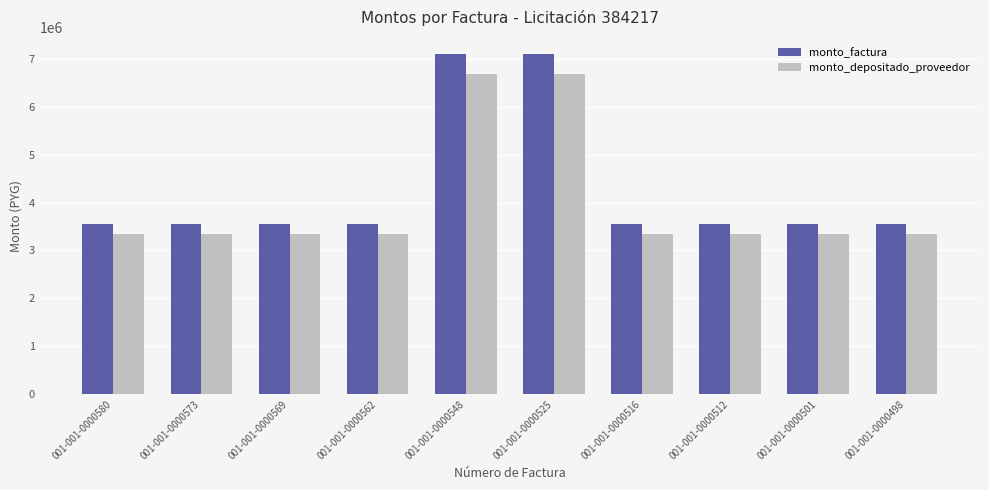

The value of monto_factura at 001-001-0000562 is 3550000. True or false?

True